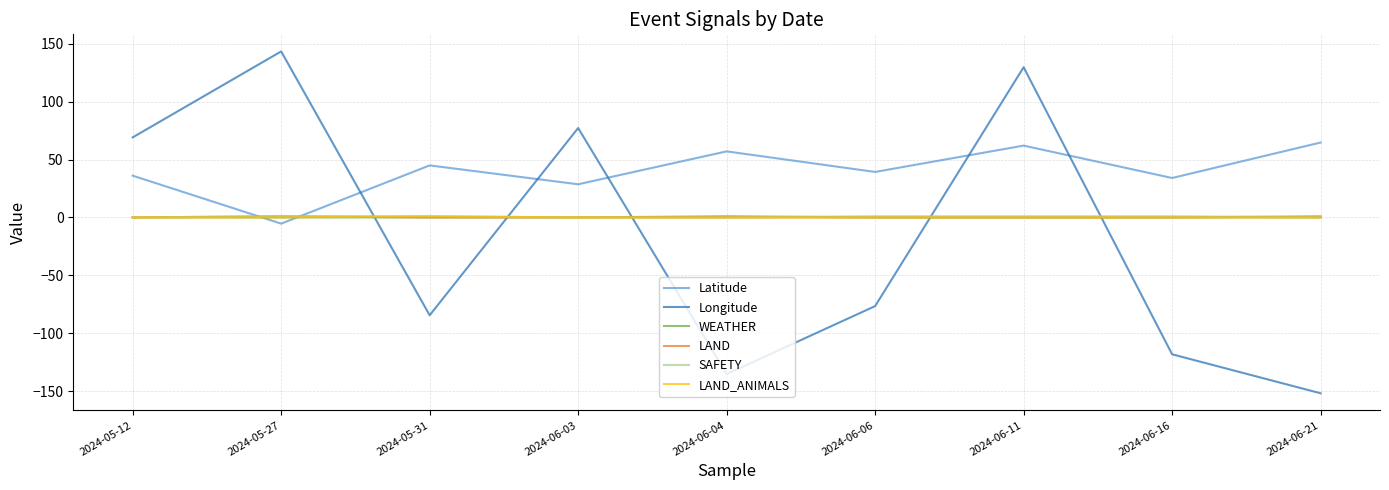

At which category does the chart reach its minimum across all series?

2024-06-21